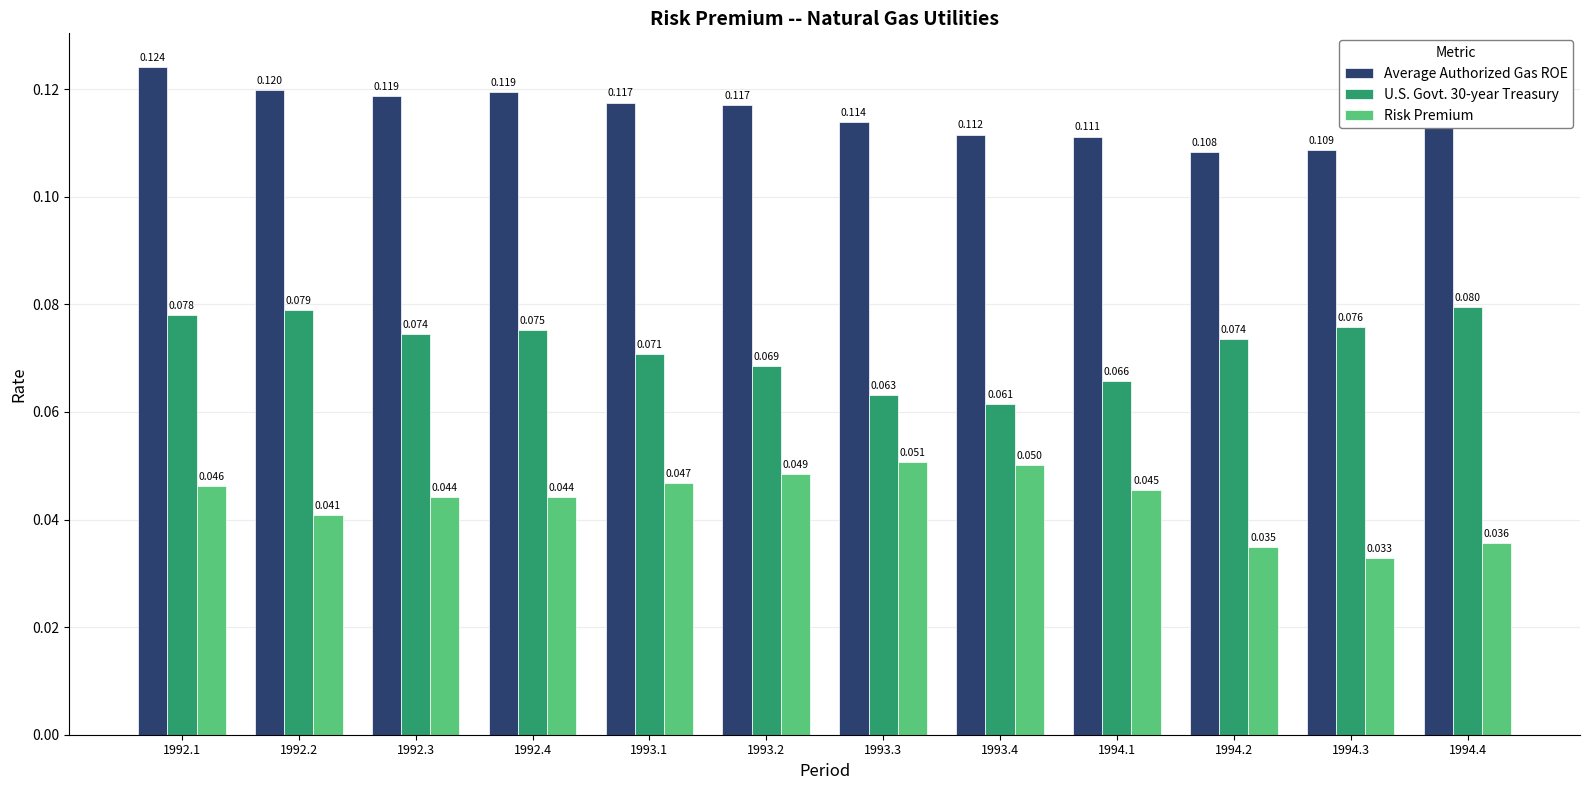

At which label is Risk Premium closest to 0?

1994.3